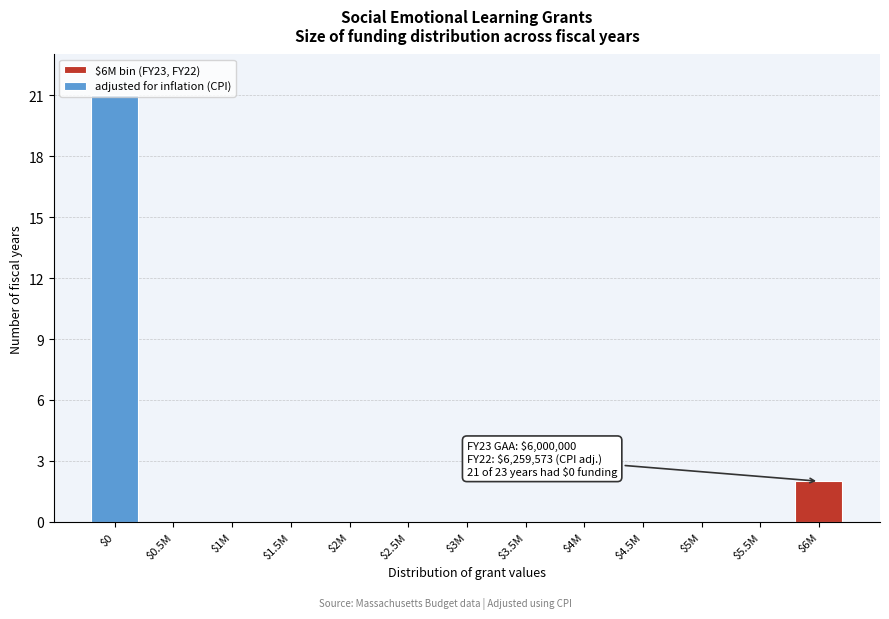

What is the maximum value shown in the chart?

21